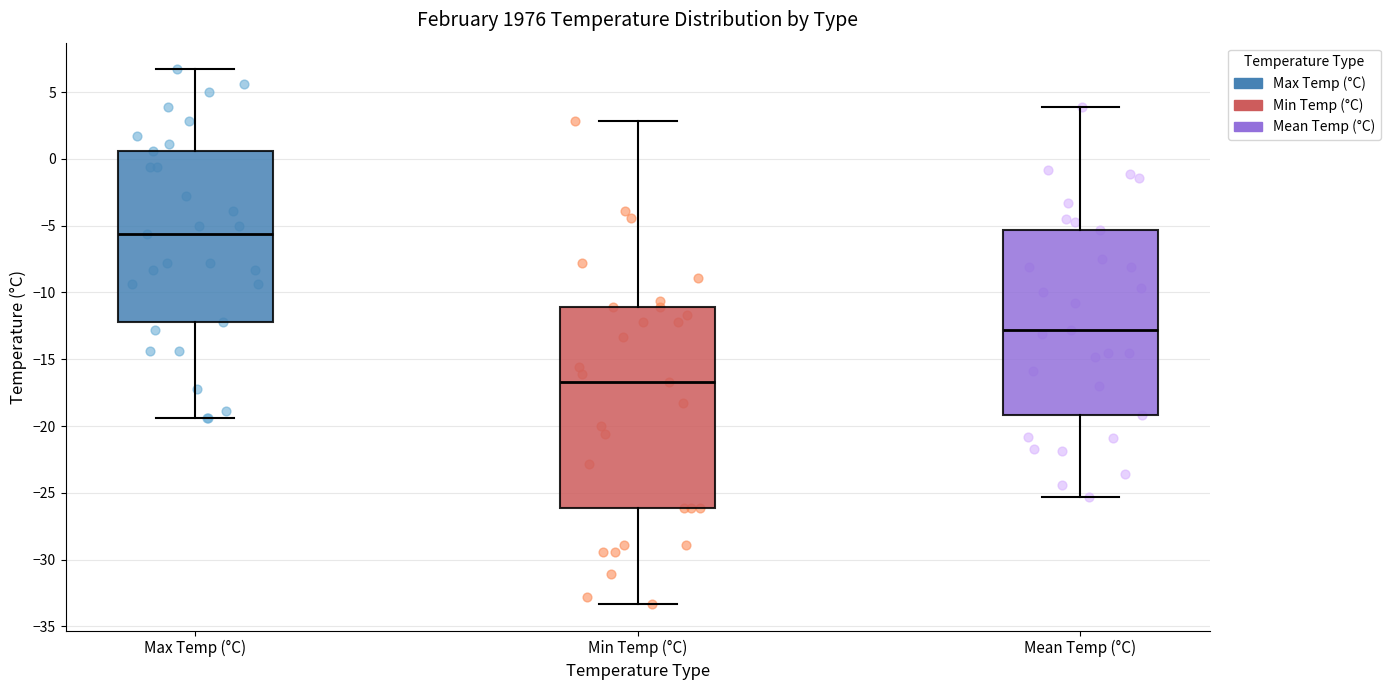

Where does the median line of the box for Mean Temp (°C) sit on the y-axis? The values are not printed on the chart, so give them approximately, as read against the axis.

-13.0